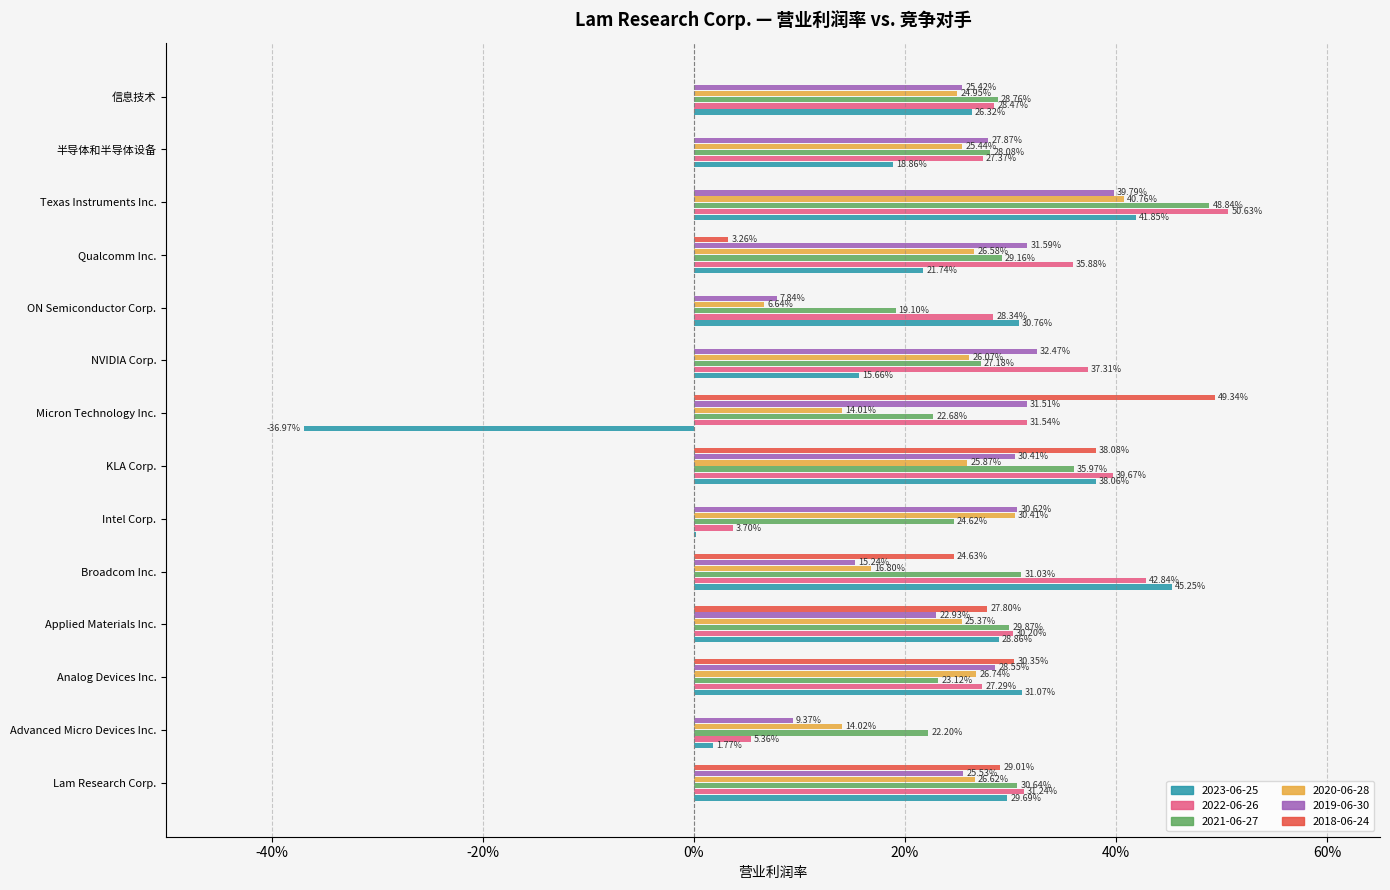

At how many categories does at least one series exceed 0?

14